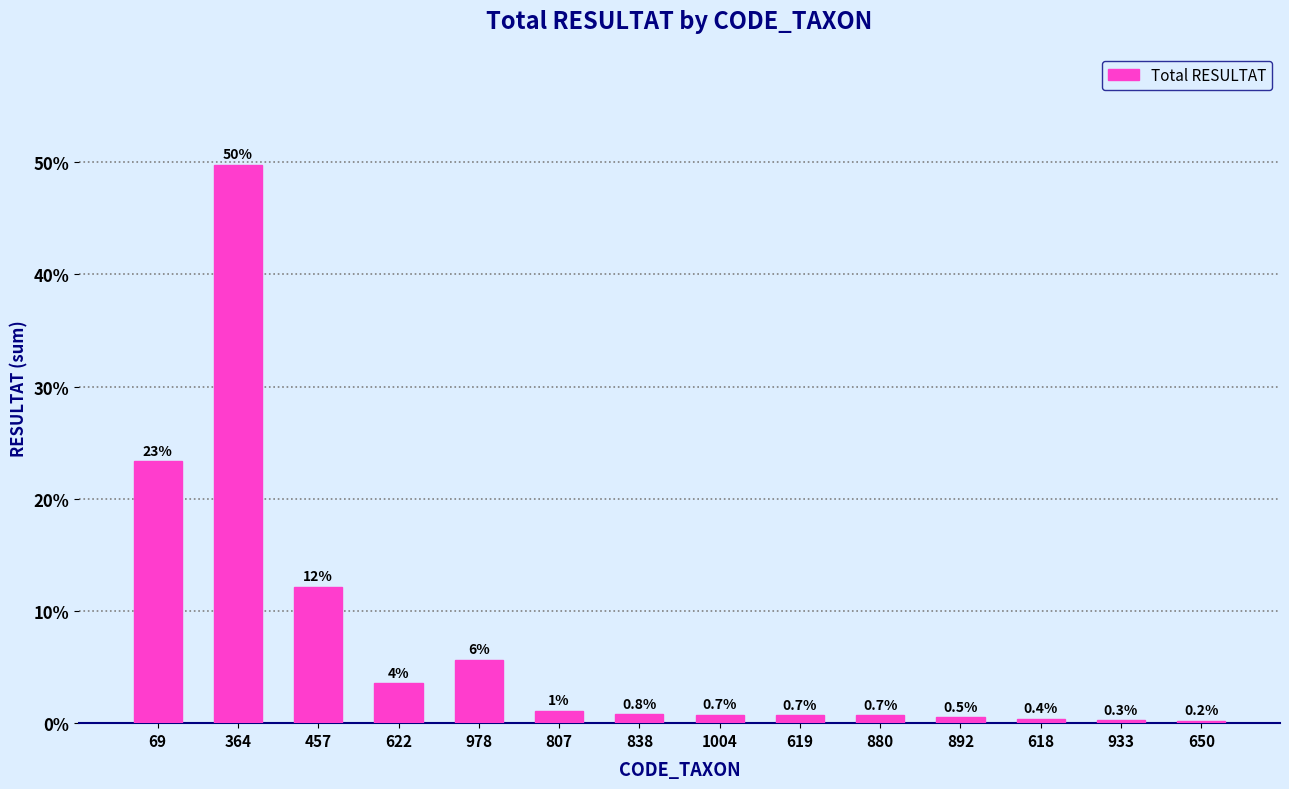

What is the average value?

7.1